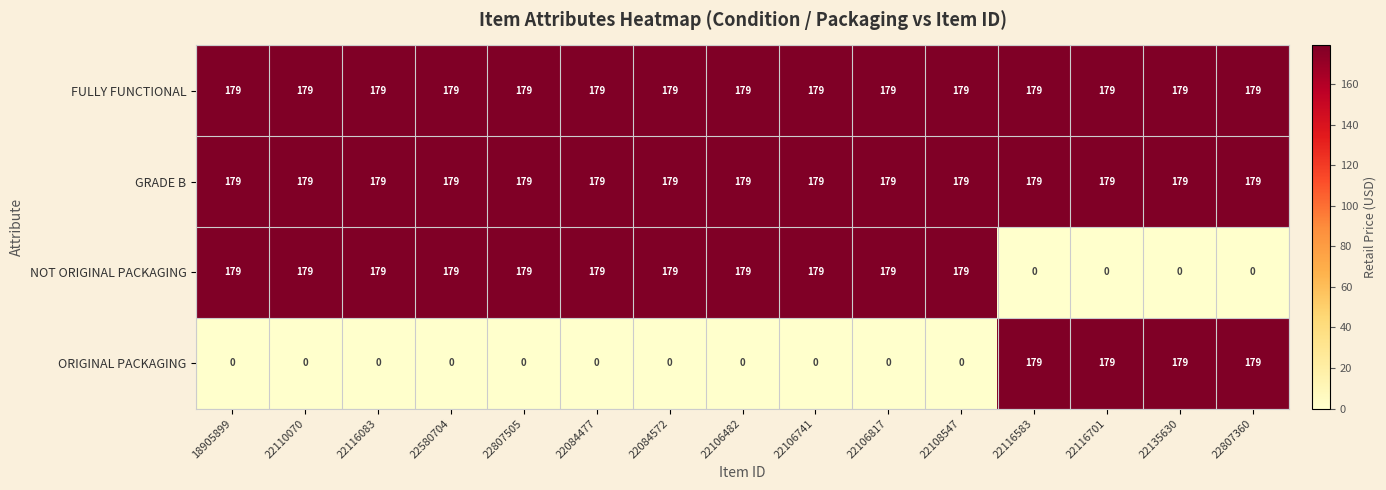

What is the average value of the FULLY FUNCTIONAL series?

179